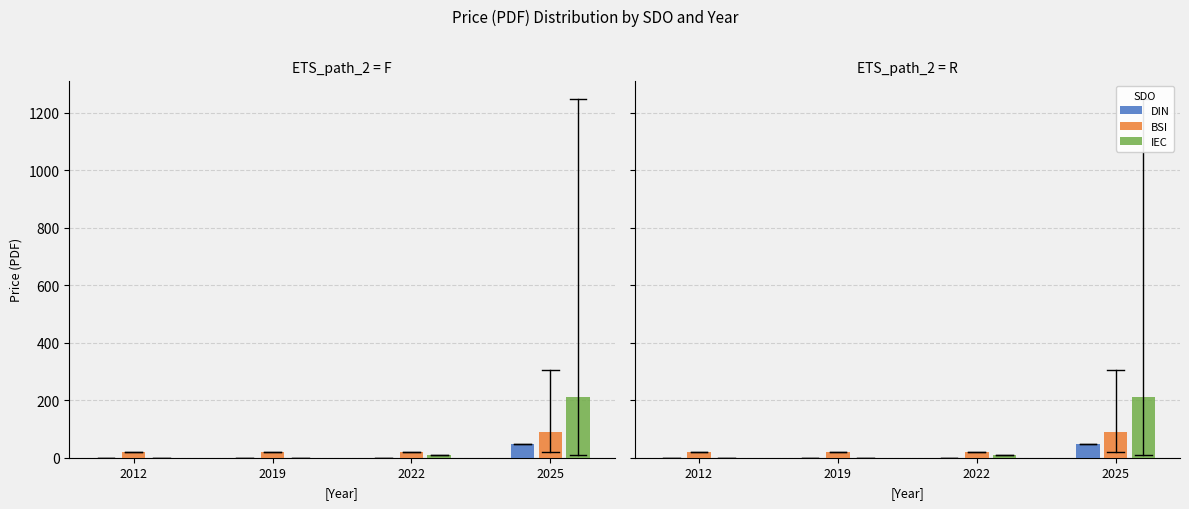

What is the difference between the maximum and minimum values in the BSI series?

70.8